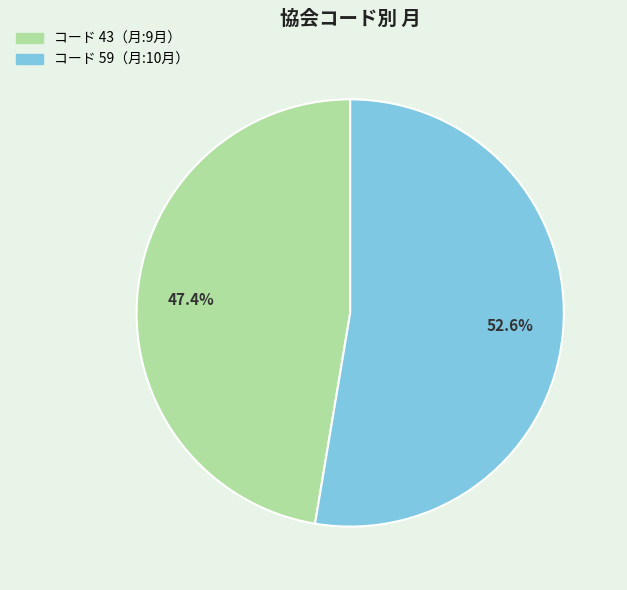

Which category accounts for the majority?

コード 59（月:10月）